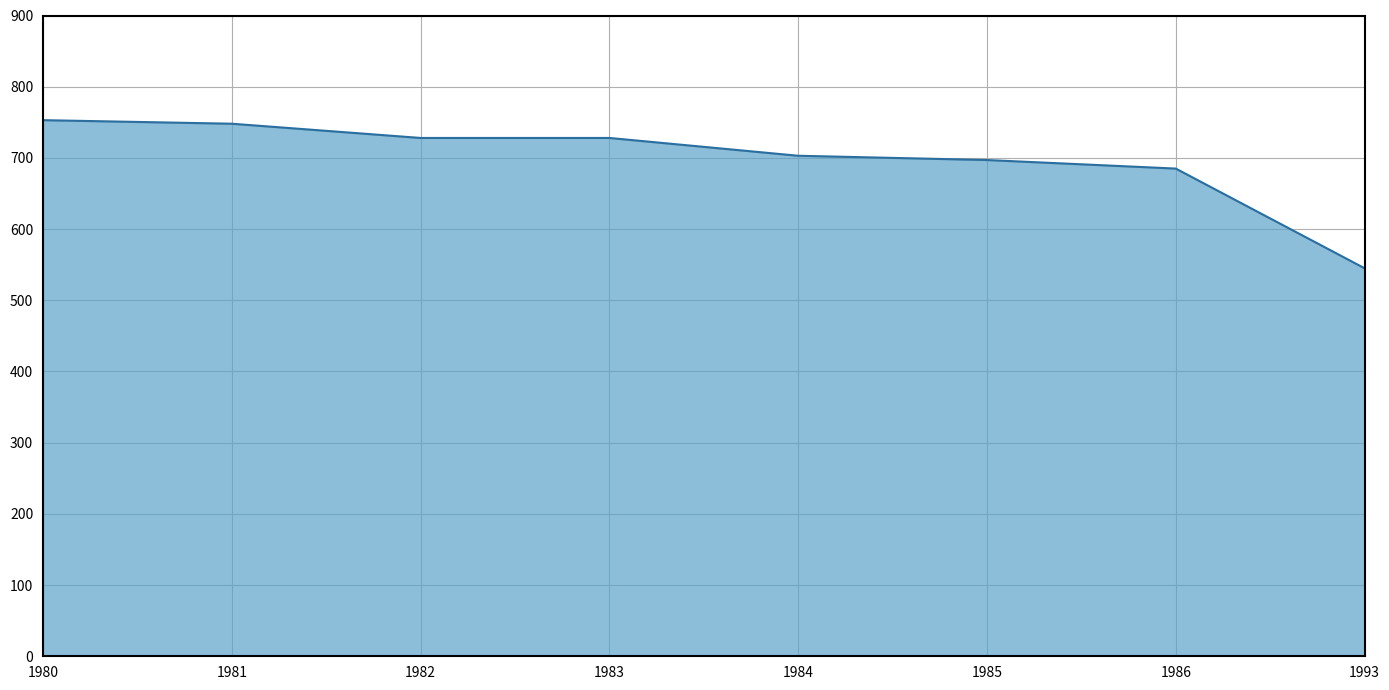

Between 1980 and 1983, which is larger?

1980